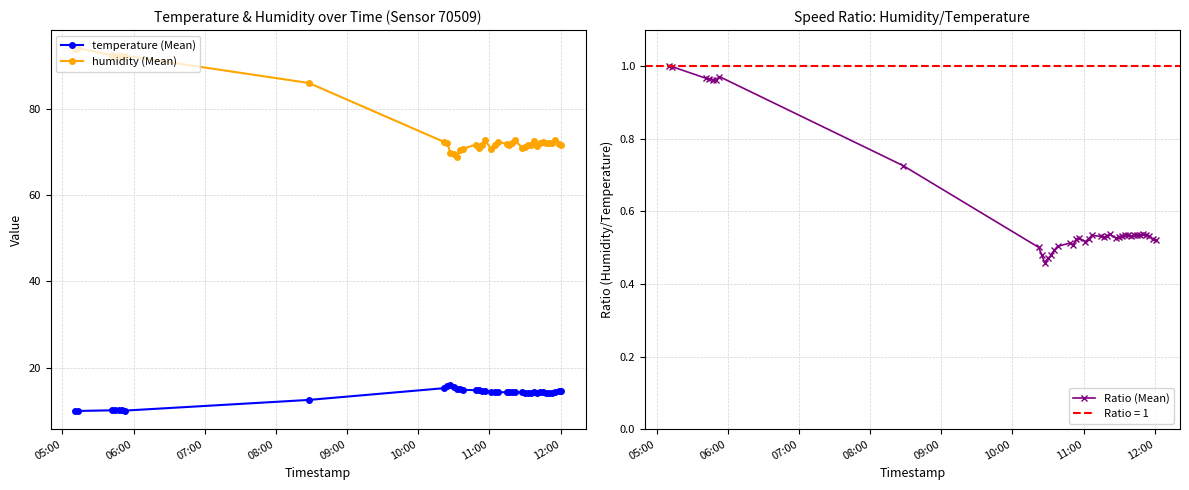

What is the minimum value for humidity (Mean)?

68.8